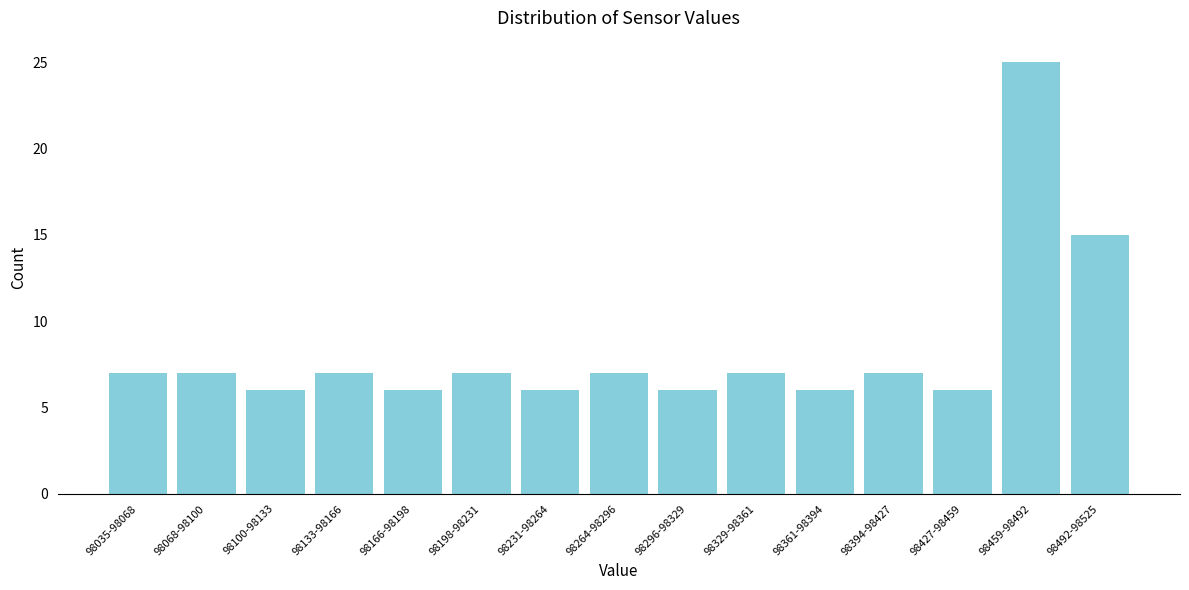

Reading left to right, extract all data points from this chart.

98035-98068=7	98068-98100=7	98100-98133=6	98133-98166=7	98166-98198=6	98198-98231=7	98231-98264=6	98264-98296=7	98296-98329=6	98329-98361=7	98361-98394=6	98394-98427=7	98427-98459=6	98459-98492=25	98492-98525=15